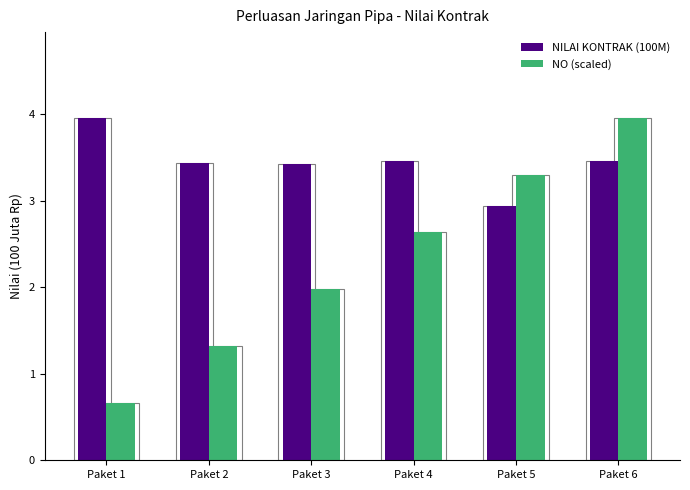

Is it true that NO (scaled) equals 3.3 at Paket 5?

True